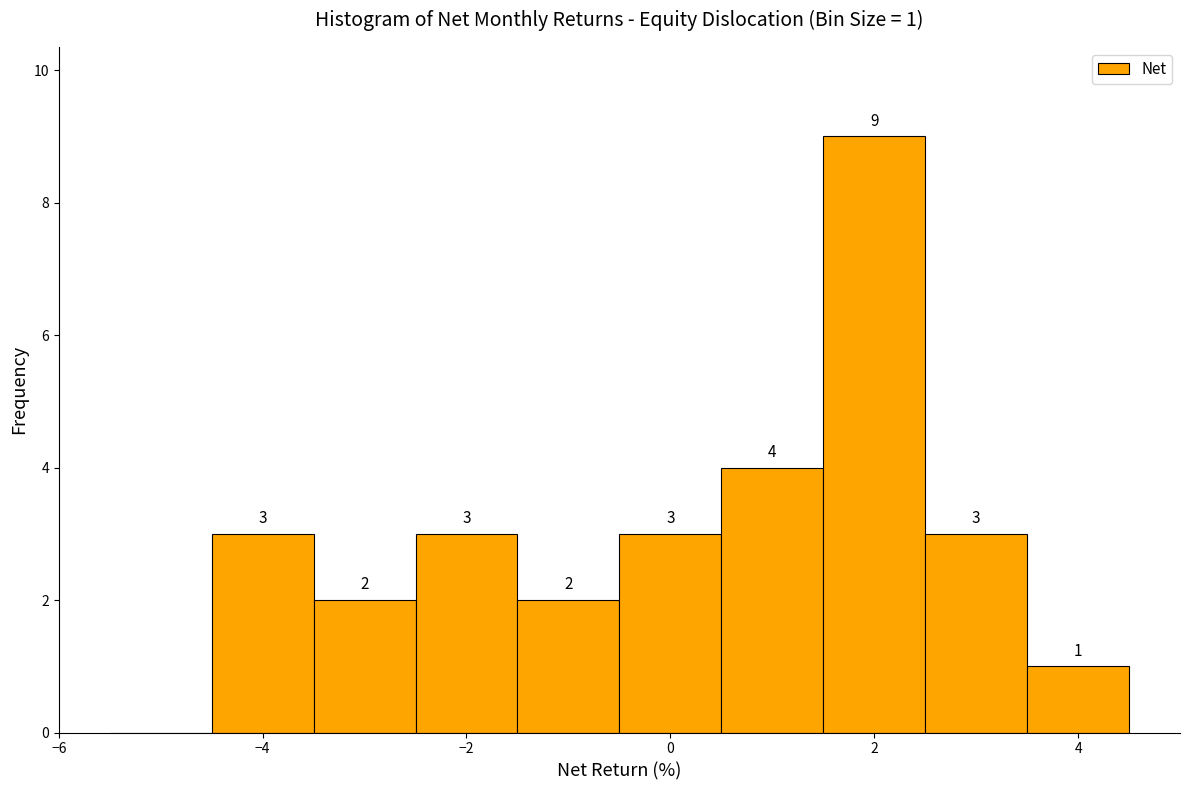

Which range on the x-axis has the tallest bar?

1.5 to 2.5